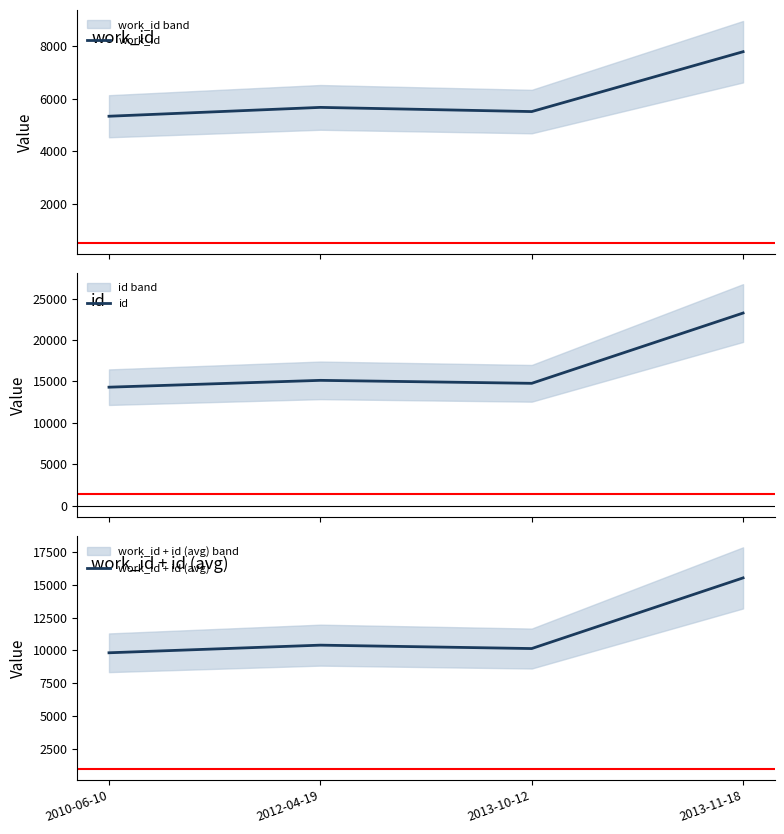

Reading left to right, extract all data points from this chart.

work_id: 2010-06-10=5328.0	2012-04-19=5664.0	2013-10-12=5505.0	2013-11-18=7778.0
id: 2010-06-10=14303.0	2012-04-19=15128.0	2013-10-12=14770.0	2013-11-18=23252.0
work_id + id (avg): 2010-06-10=9815.5	2012-04-19=10396.0	2013-10-12=10137.5	2013-11-18=15515.0